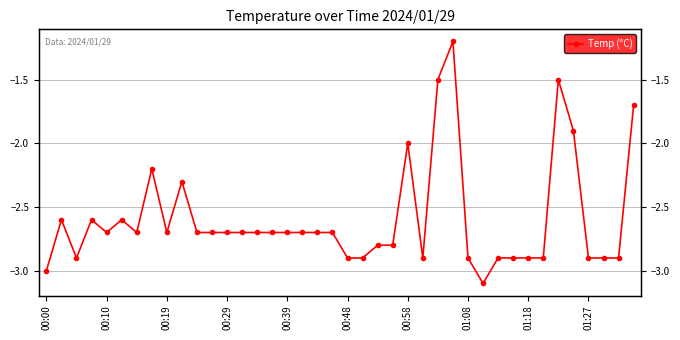

How many distinct data groups are displayed?

1